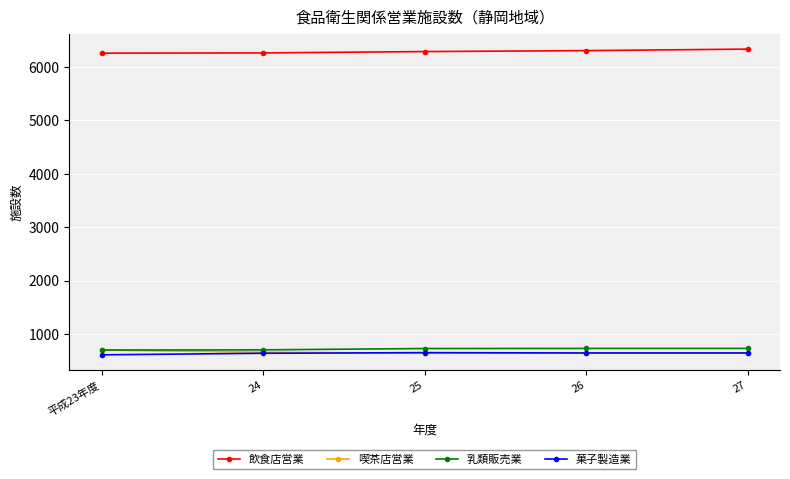

Is it true that 飲食店営業 equals 8471 at 25?

False